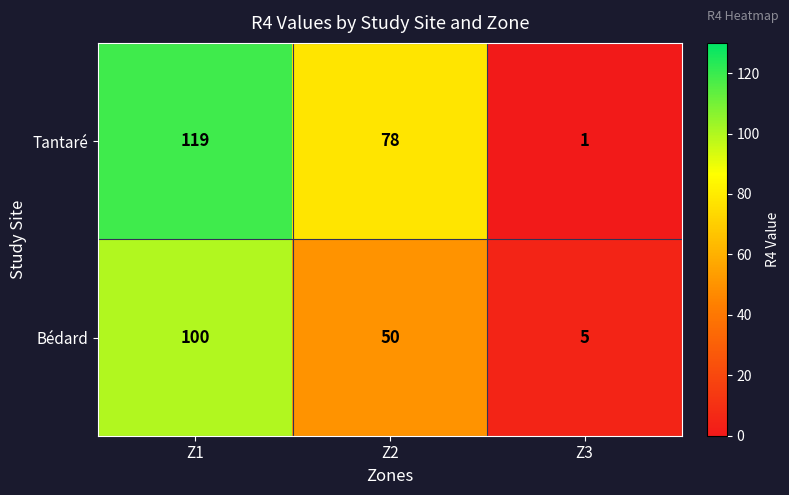

List the labels in order of Tantaré value, largest first.

Z1, Z2, Z3